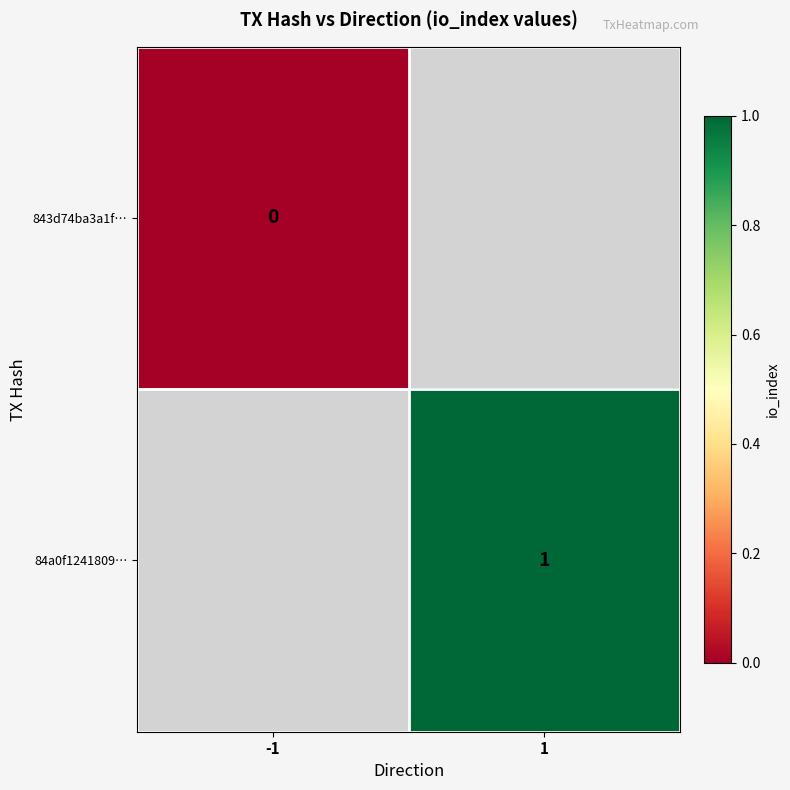

Which label corresponds to the largest value in the chart?

1